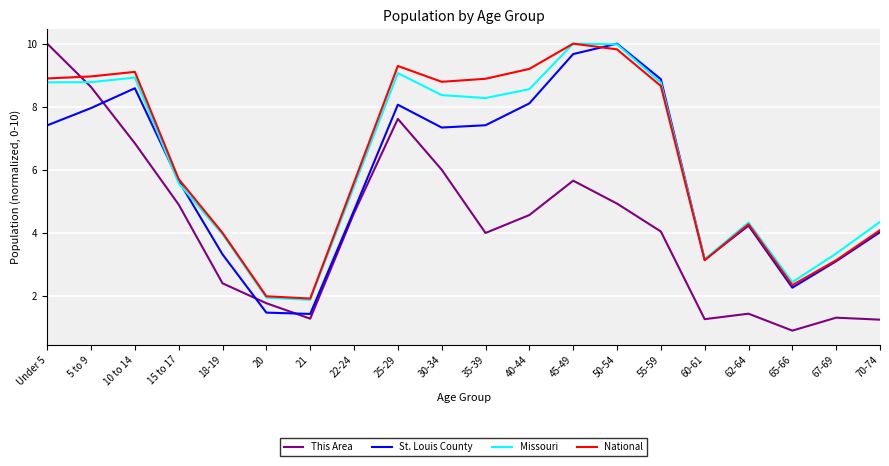

Where is the first local maximum for Missouri?

10 to 14